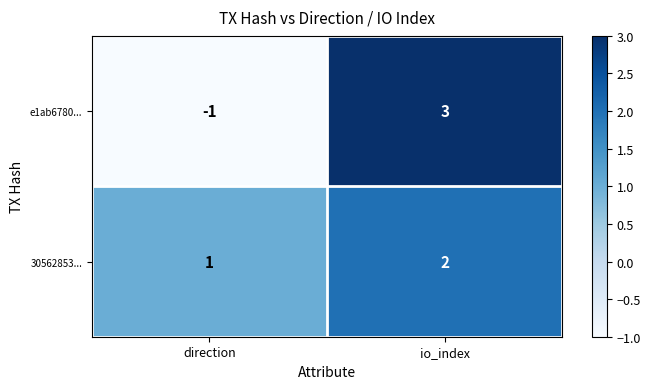

Reading left to right, list all the values displayed in this chart.

e1ab6780...: direction=-1	io_index=3
30562853...: direction=1	io_index=2